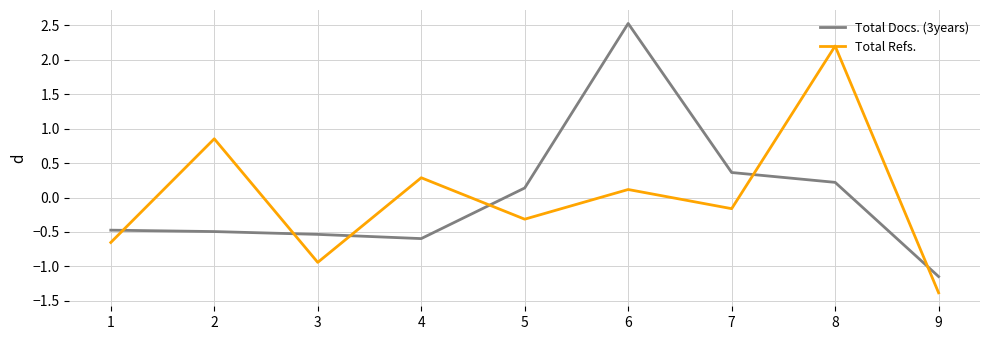

At 2, list the series in order from largest to smallest.

Total Refs., Total Docs. (3years)